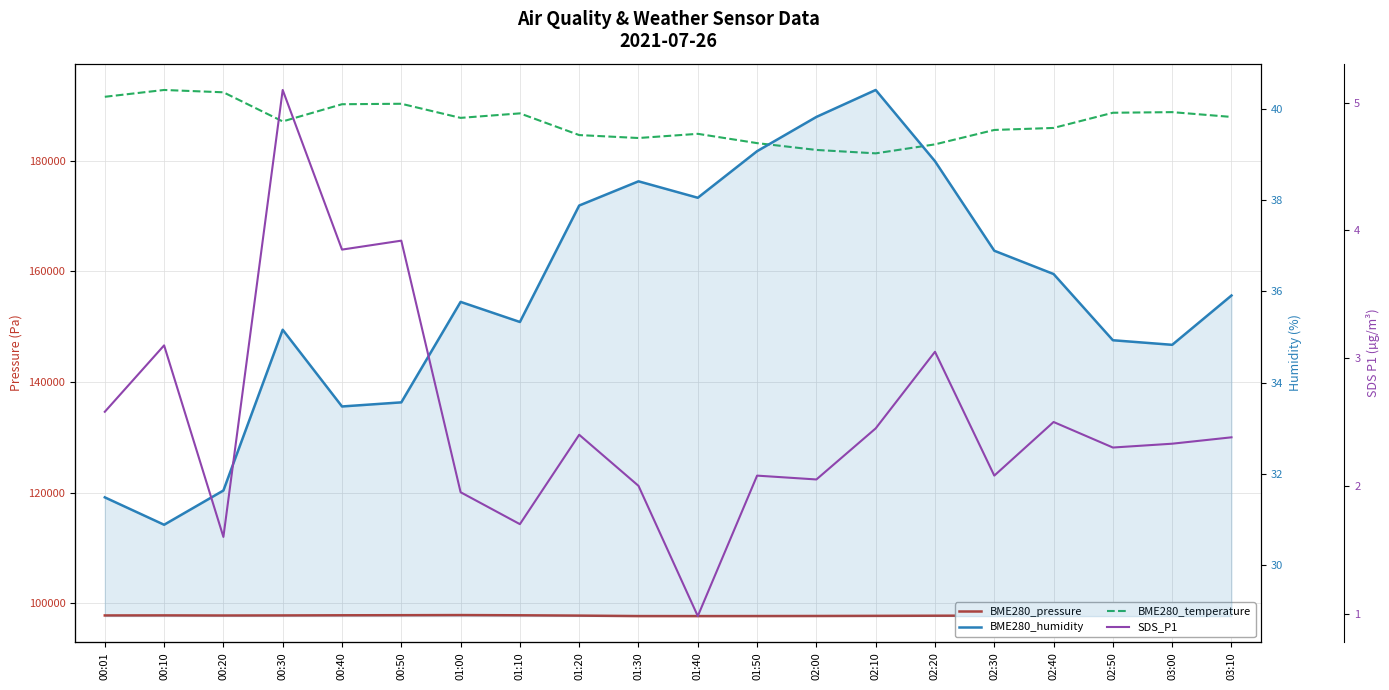

Is it true that BME280_pressure equals 134455.6 at 00:20?

False